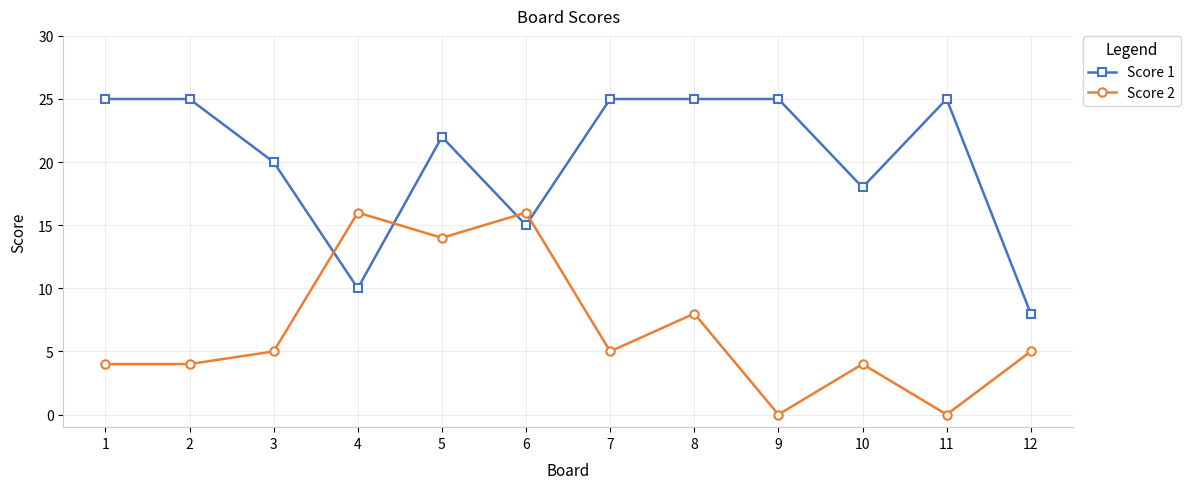

What is the difference between the maximum and second lowest values in the Score 1 series?

15